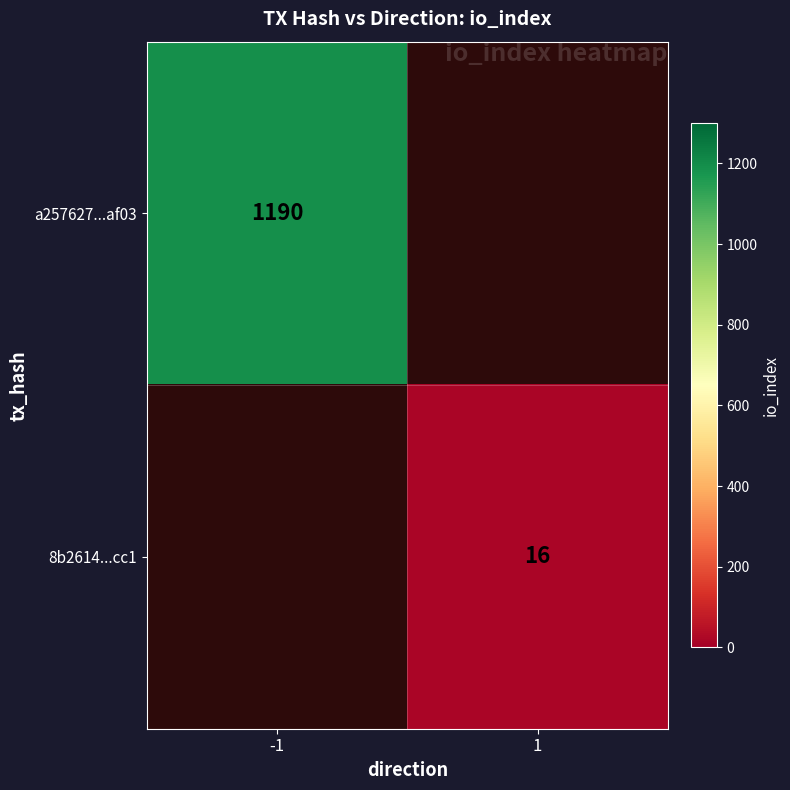

The 8b2614...cc1 series shows 16 at 1. True or false?

True